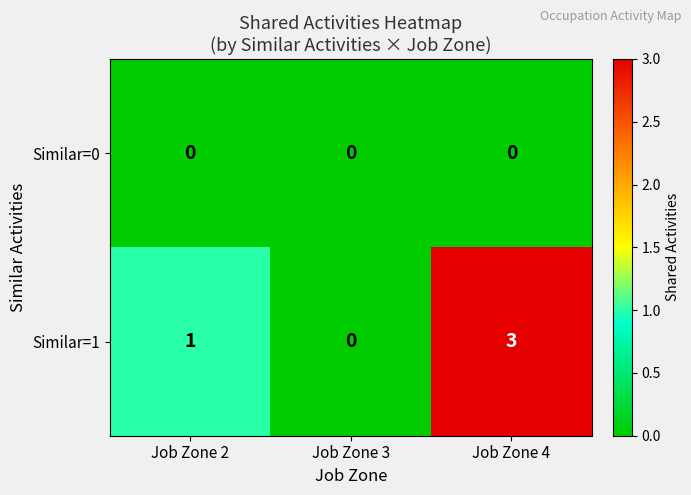

How many data points does each series have?

3